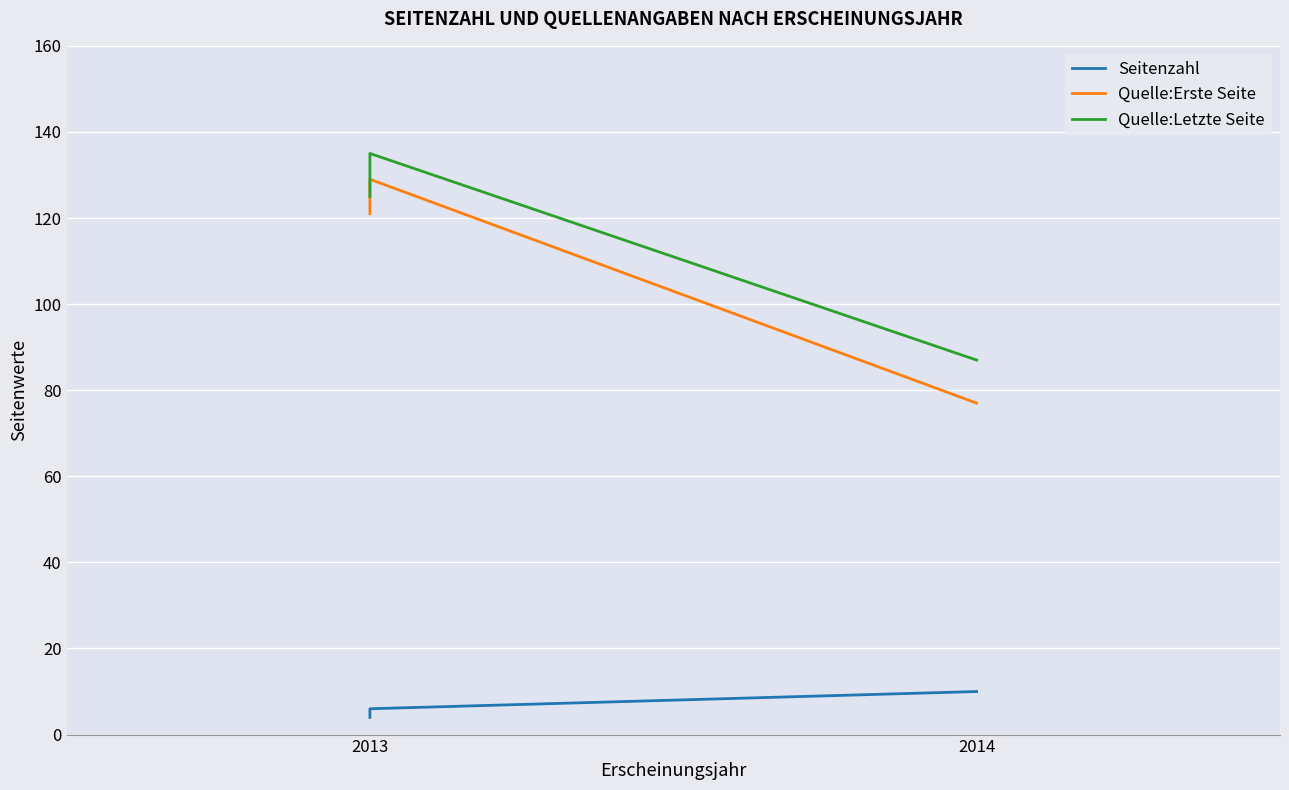

At how many categories does at least one series exceed 66?

3